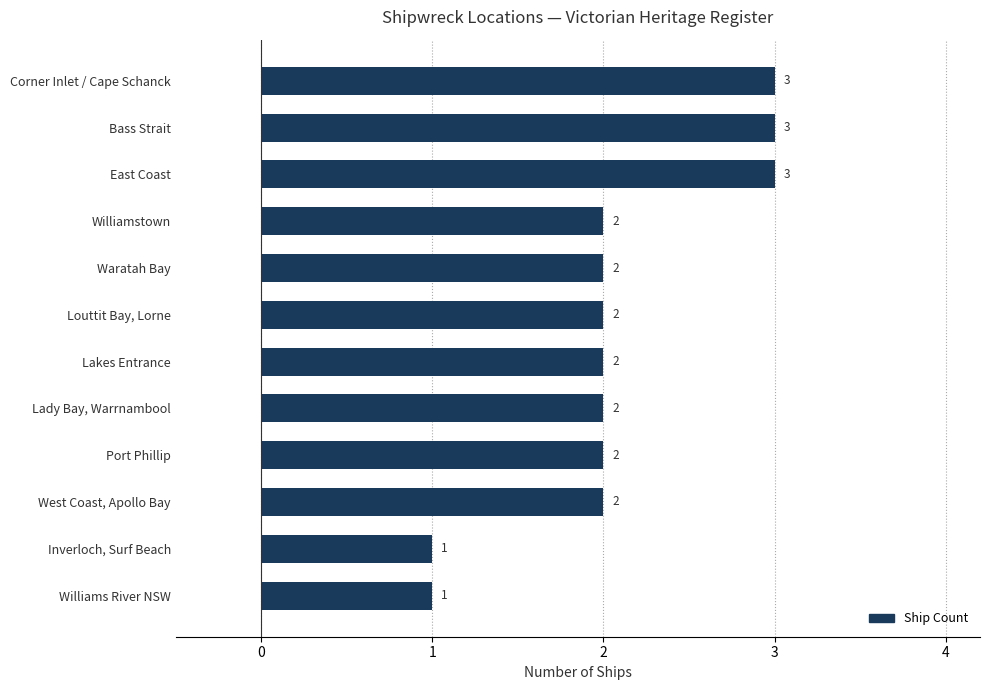

What is the ratio of the value at West Coast, Apollo Bay to the value at Williamstown?

1.0